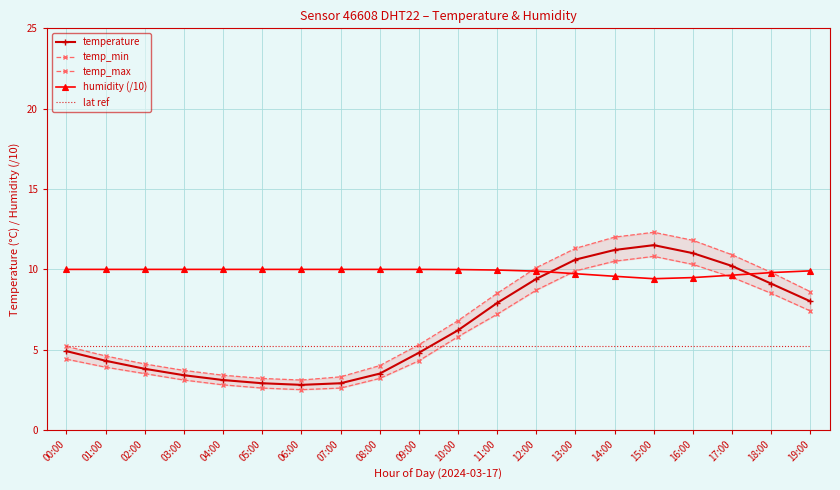

Does the chart have visible grid lines?

Yes